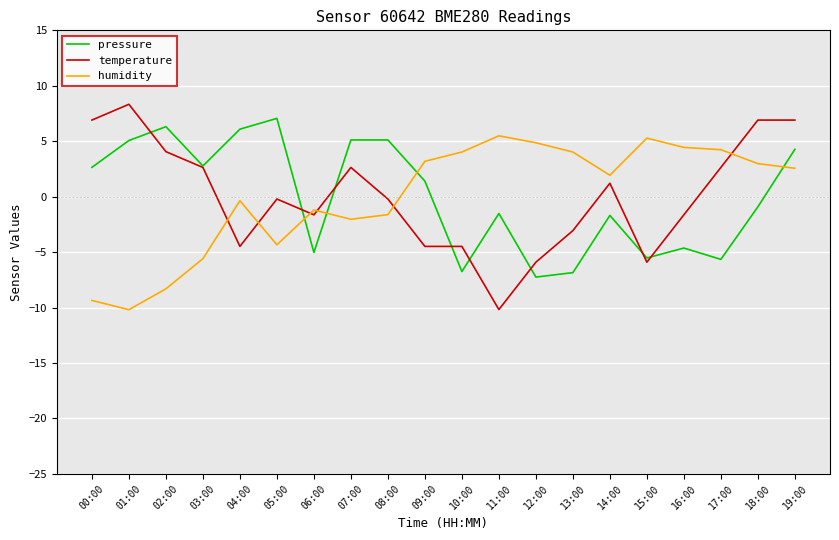

Rank the series by their maximum value, from lowest to highest.

humidity, pressure, temperature